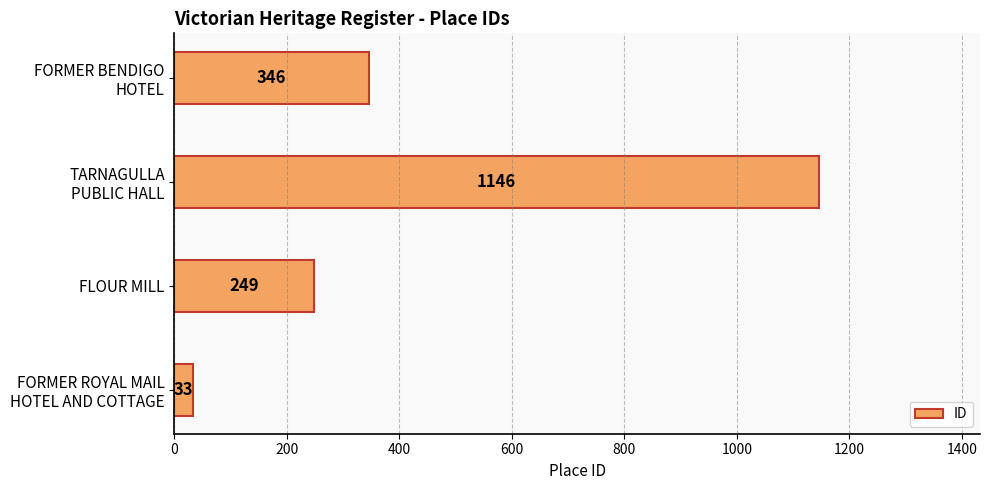

At which label is the value closest to 589?

FORMER BENDIGO
HOTEL